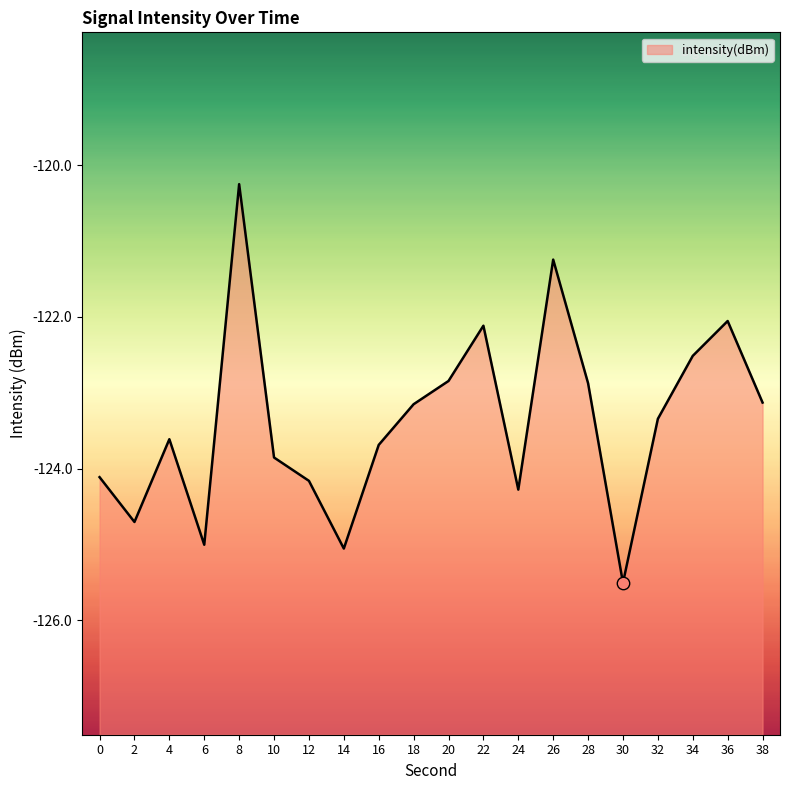

Which has a higher value, 34 or 4?

34